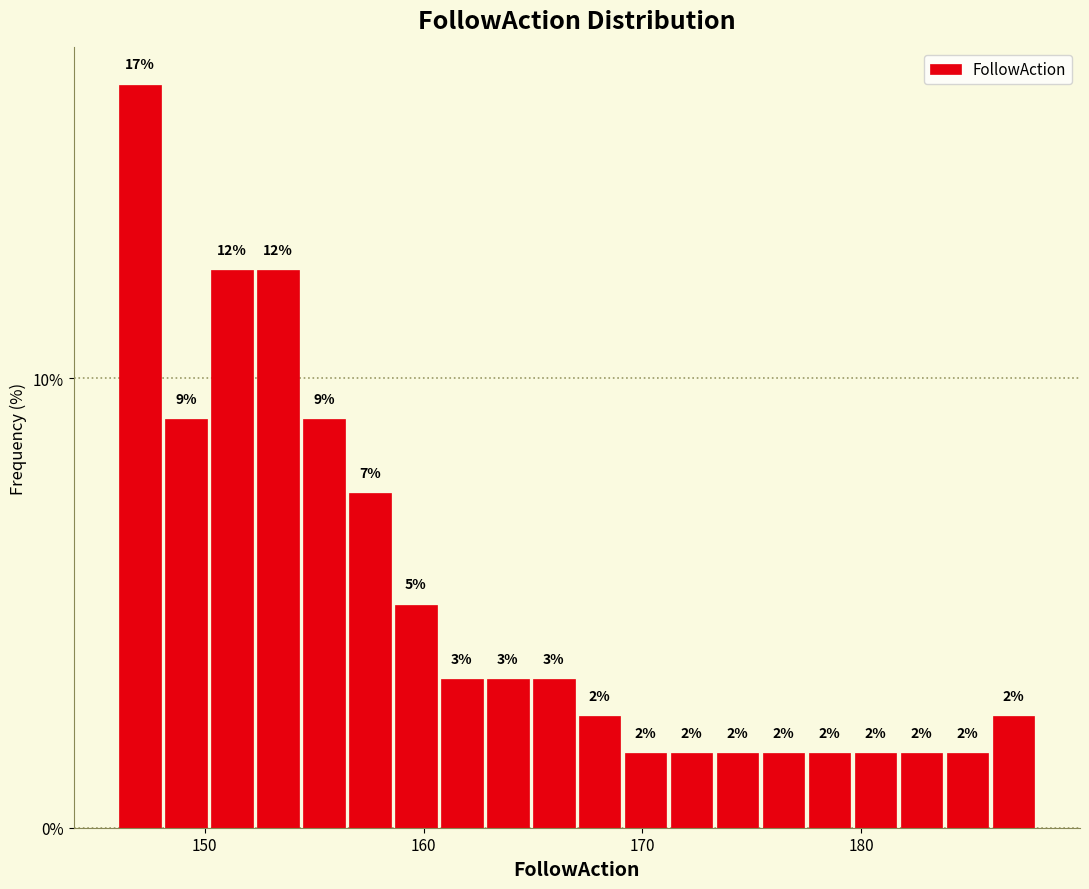

Around what value on the x-axis is the tallest bar? Give the approximate position of its centre, as read against the axis.

147